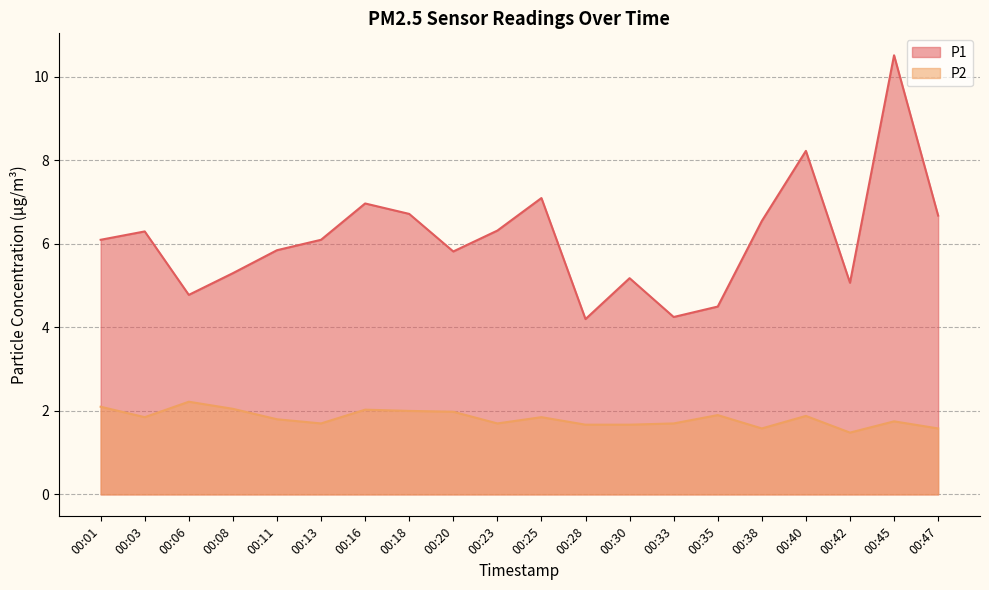

At which category does P2 reach its first local valley?

00:03